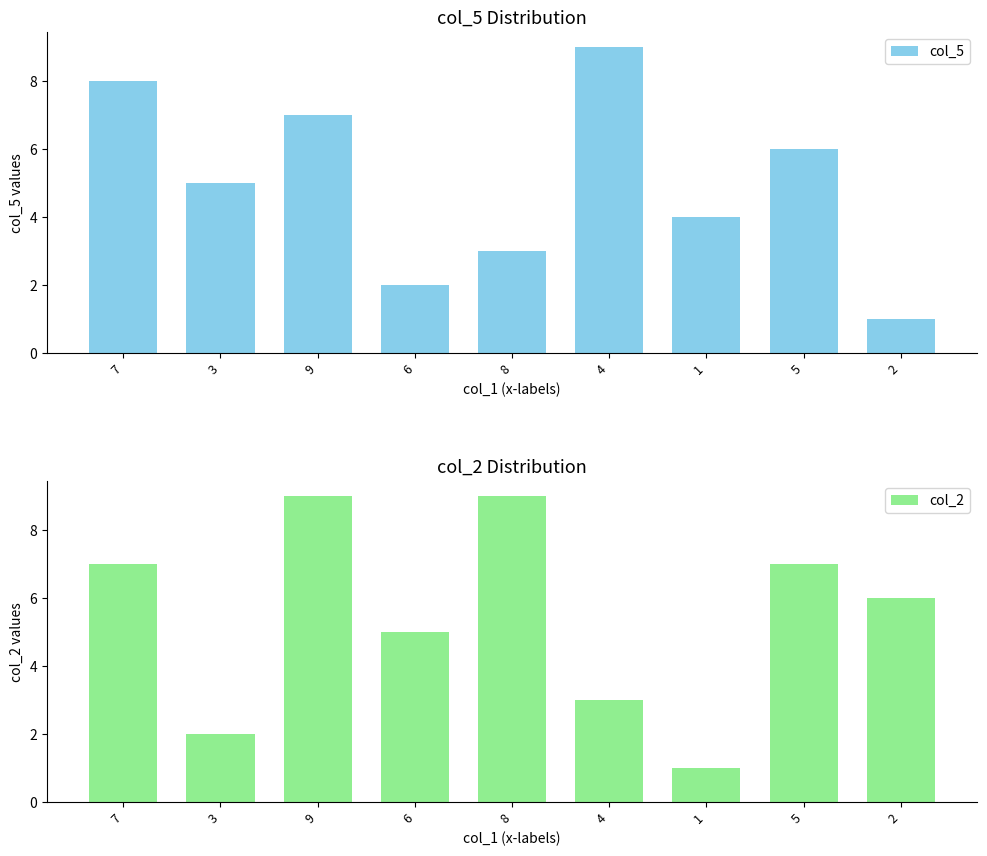

What is the minimum value for col_2?

1